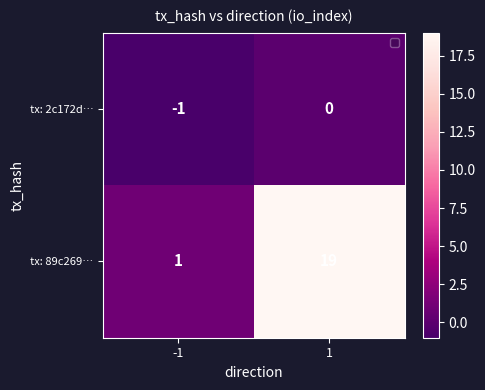

At -1, list the series in order from smallest to largest.

tx: 2c172d…, tx: 89c269…